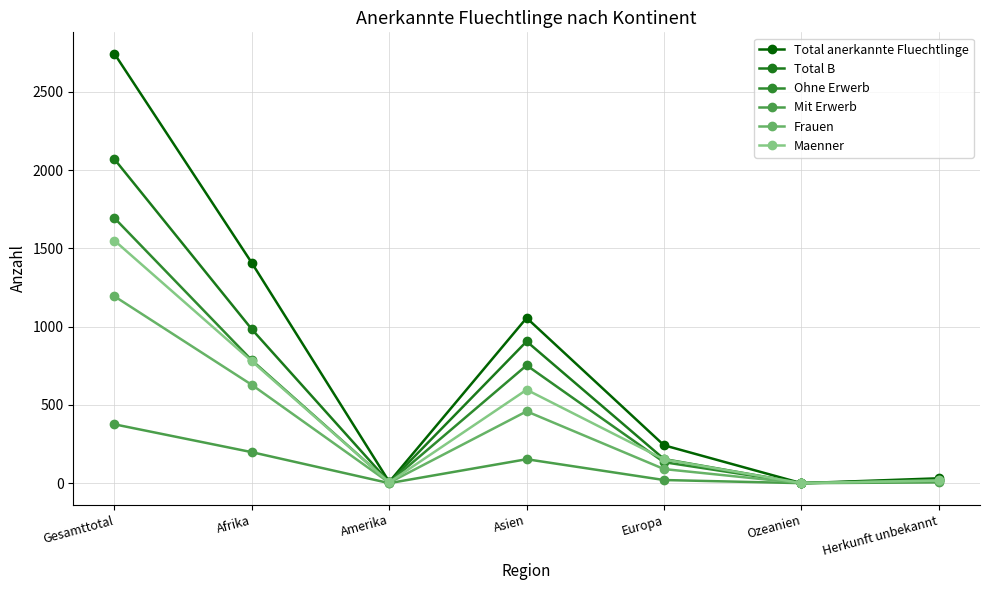

Is this an area chart (filled region under the line)?

No